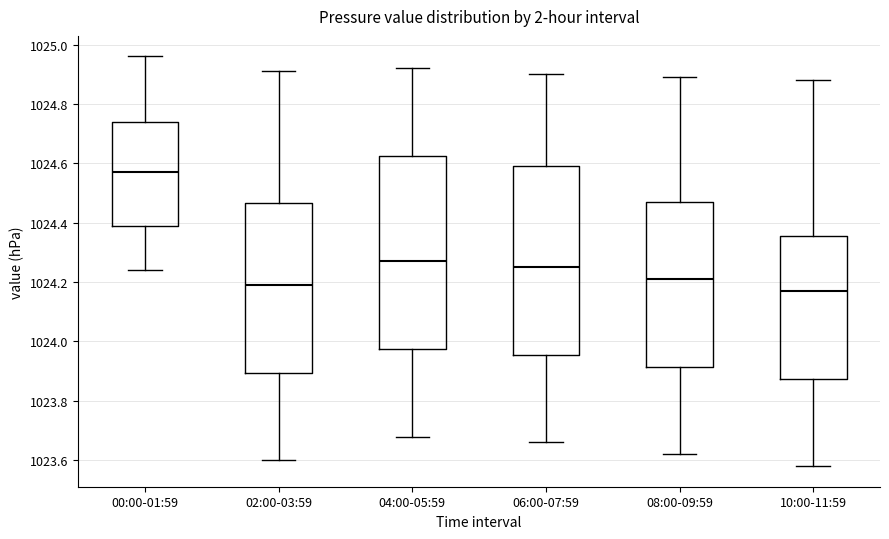

Where does the lower whisker of the box for 08:00-09:59 end on the y-axis? The values are not printed on the chart, so give them approximately, as read against the axis.

1023.62